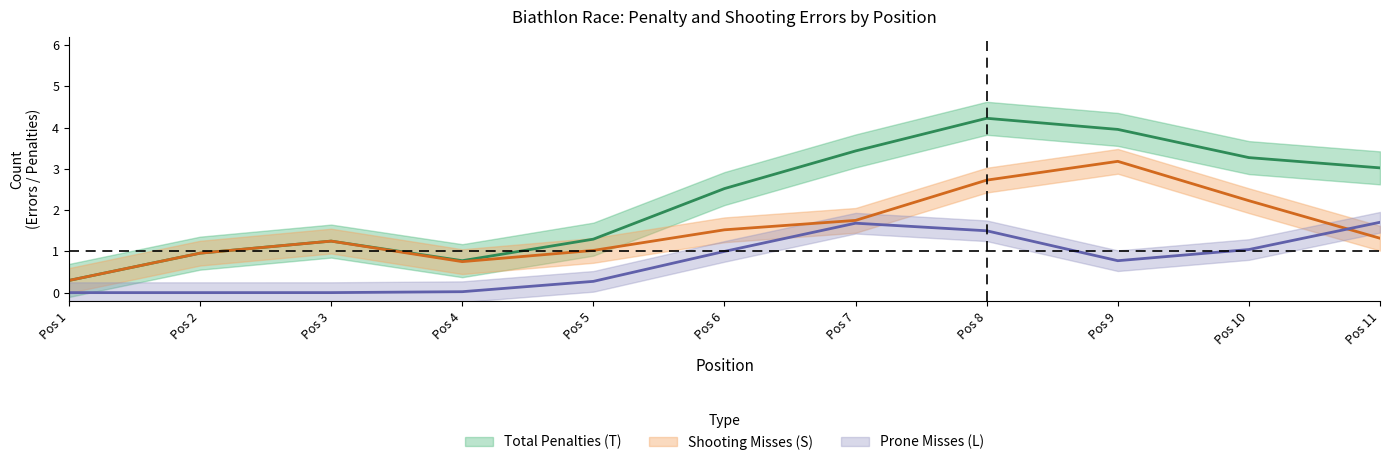

Does the chart display data point markers on the line(s)?

No